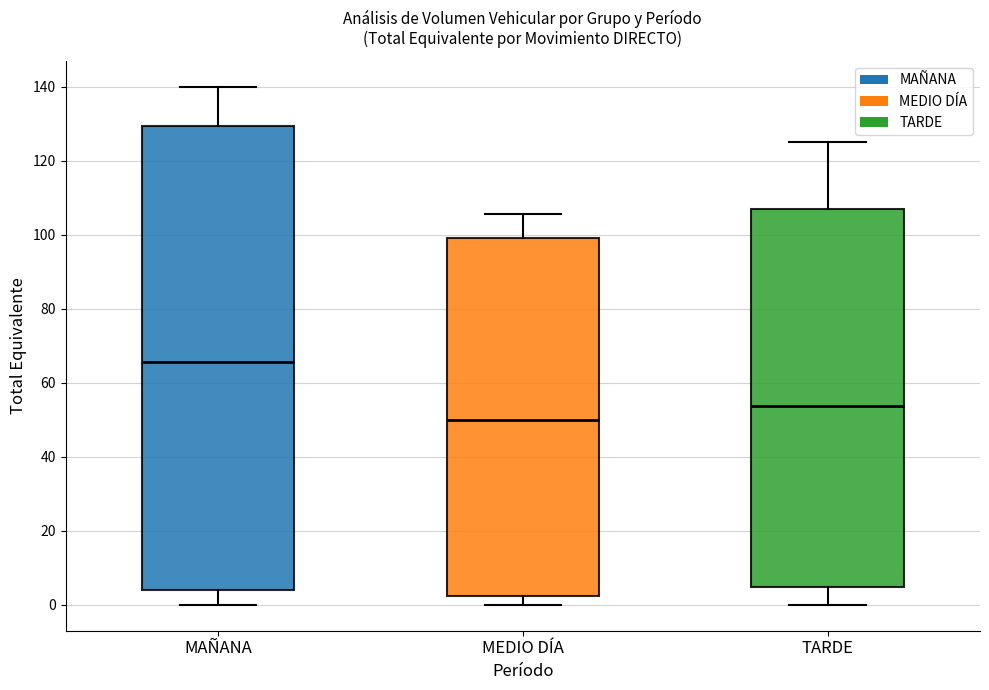

Which box is the tallest, from its lower edge to its upper edge?

MAÑANA